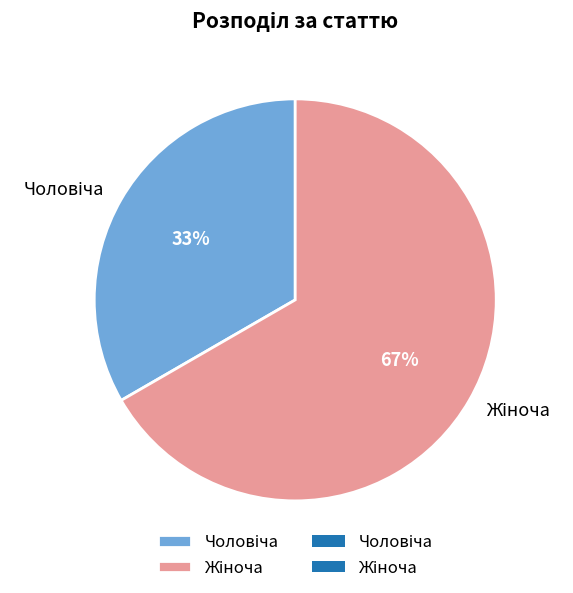

Does any single category account for the majority?

Yes